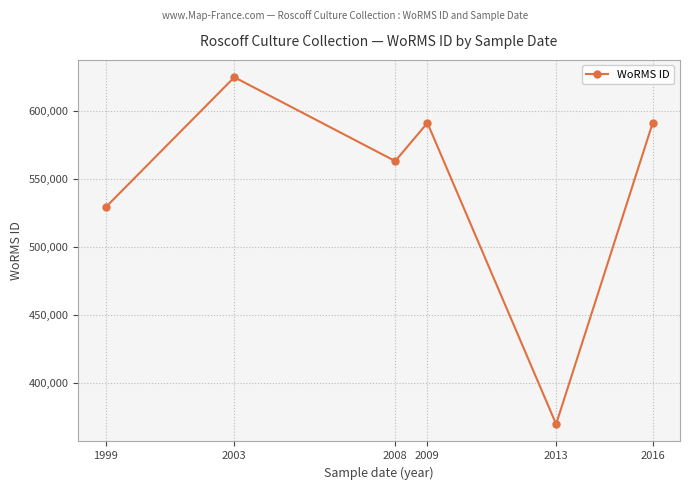

Approximately how many times larger is the value at 2003 compared to 2009?

1.1